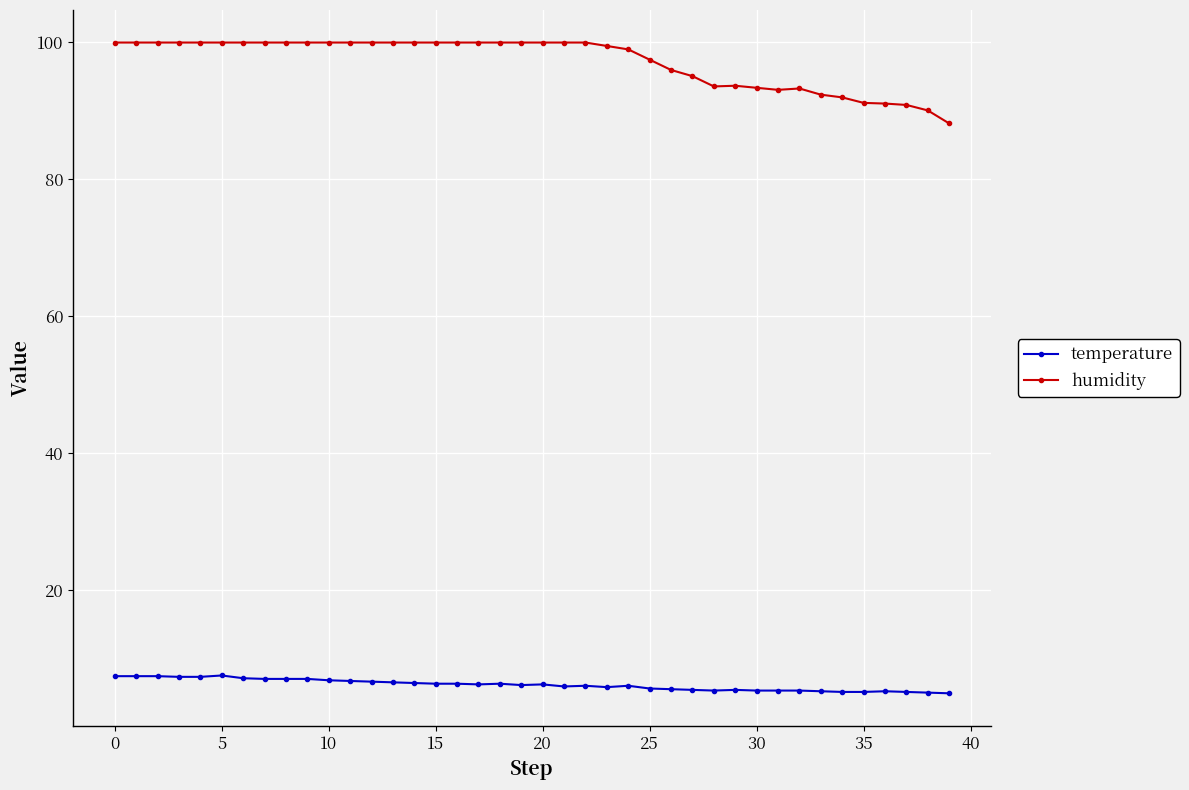

How many categories are shown in the chart?

40